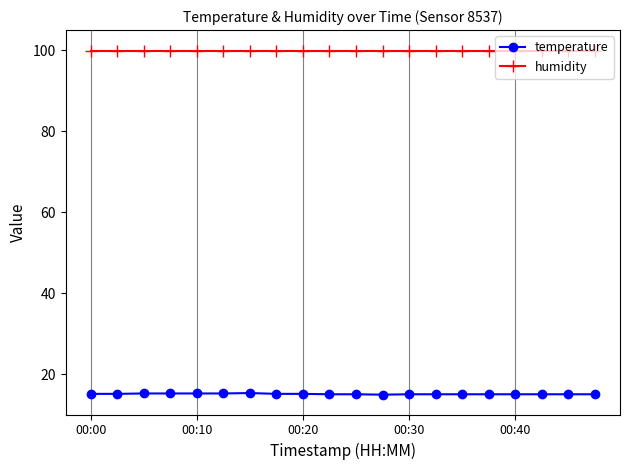

Which series has the largest total across all categories?

humidity